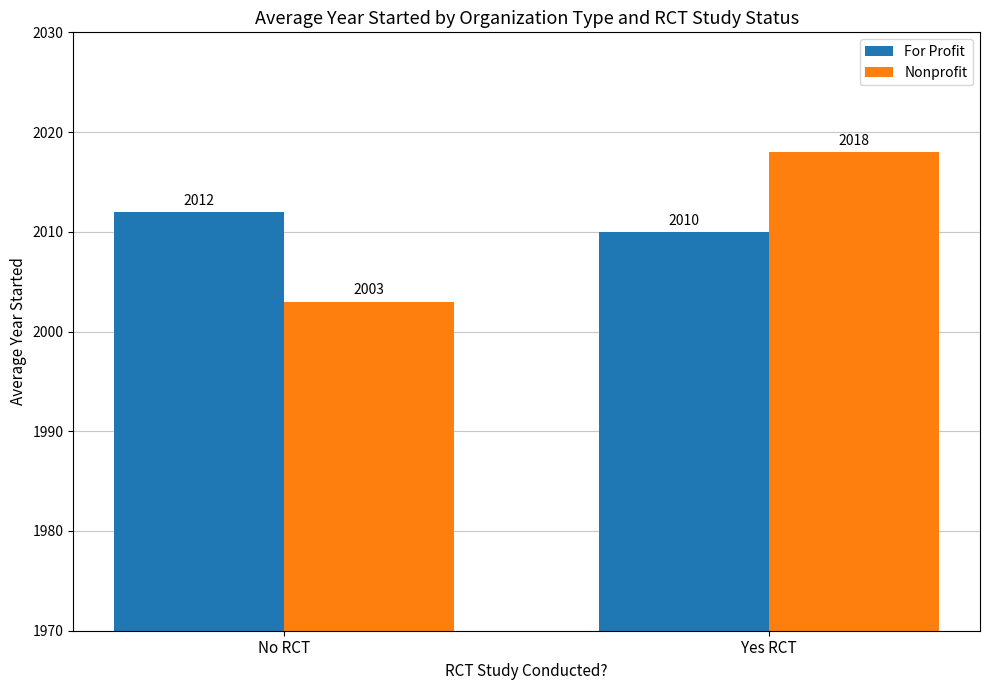

What is the sum of the For Profit values at No RCT and Yes RCT?

4022